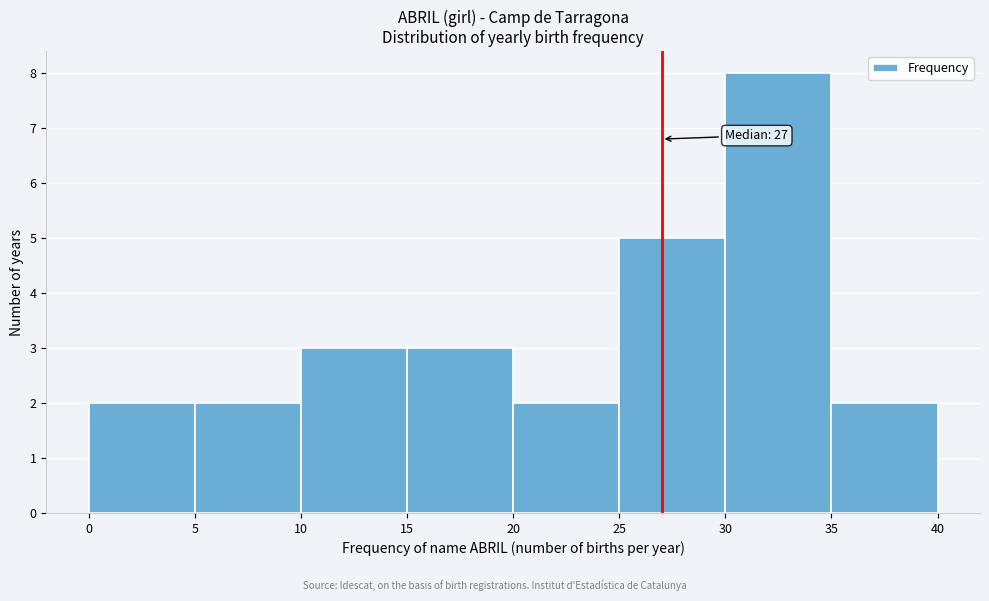

Over which range of the x-axis is the bar tallest?

30 to 35